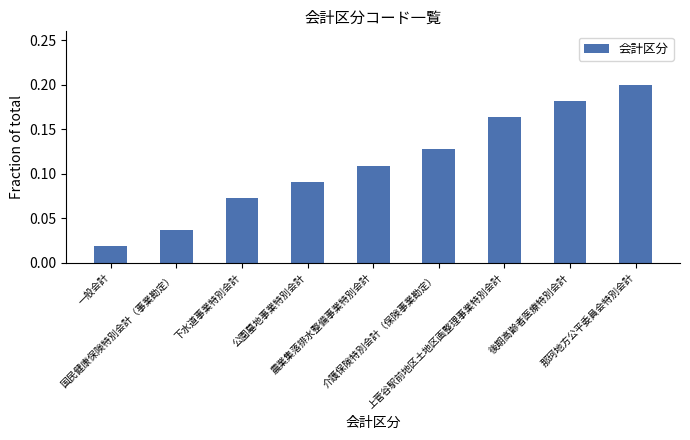

How many categories are shown in the chart?

9